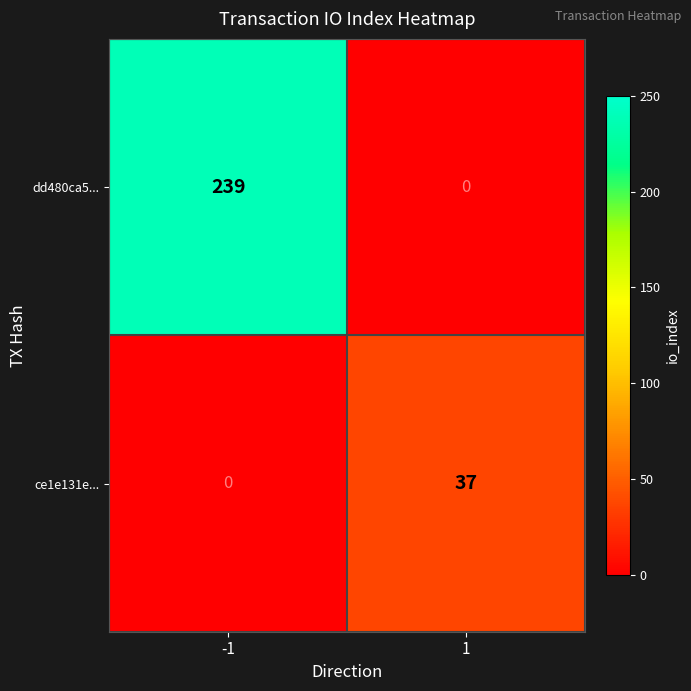

Reading right to left, extract all data points from this chart.

dd480ca5...: 1=0	-1=239
ce1e131e...: 1=37	-1=0